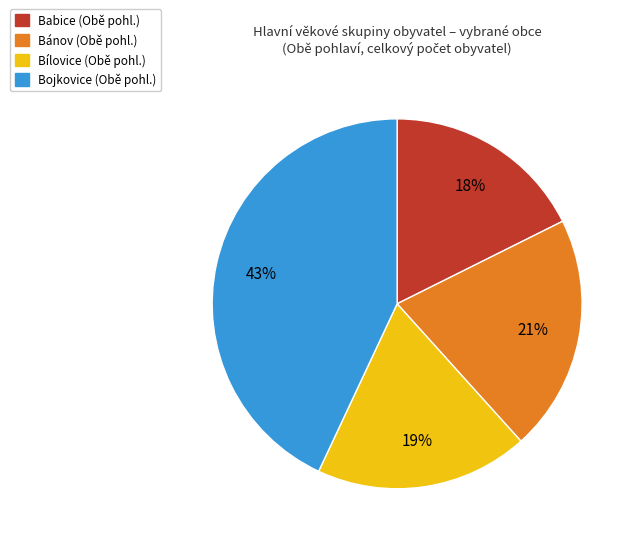

To the nearest percent, what is the average slice percentage?

25%